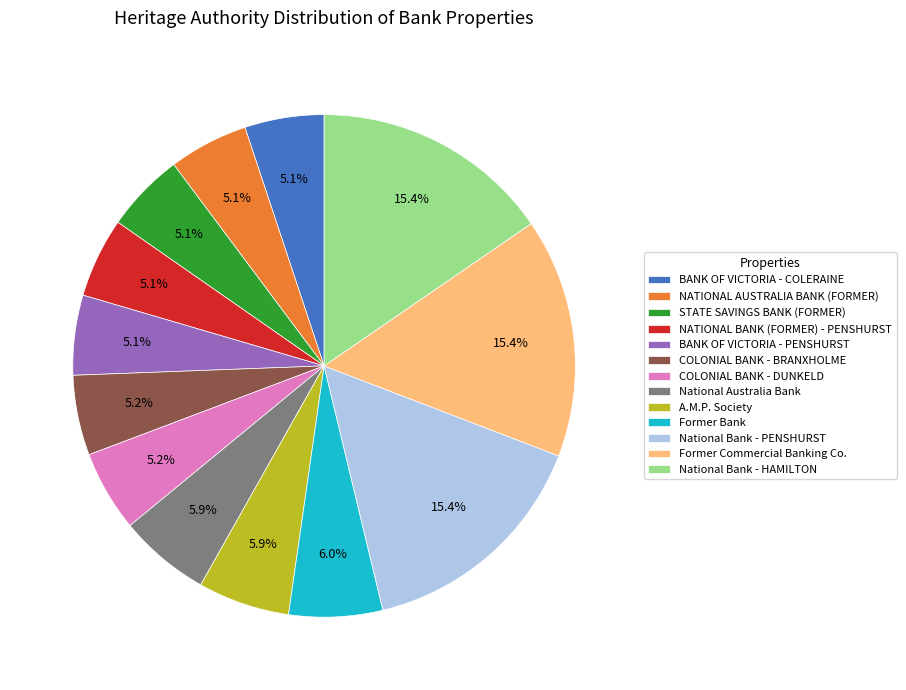

How many slices are in this pie chart?

13